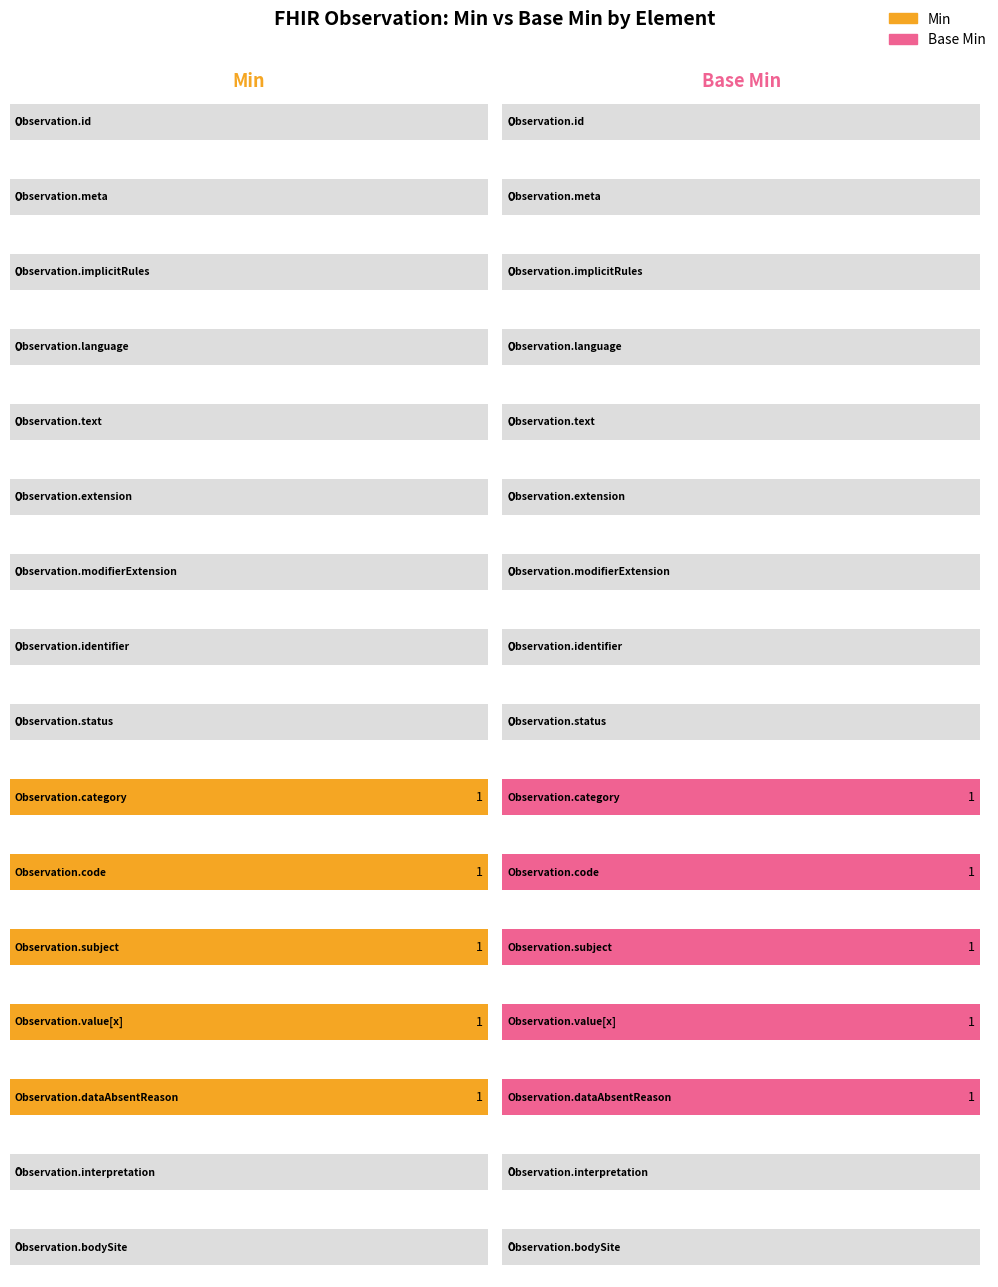

Are the bars horizontal?

Yes